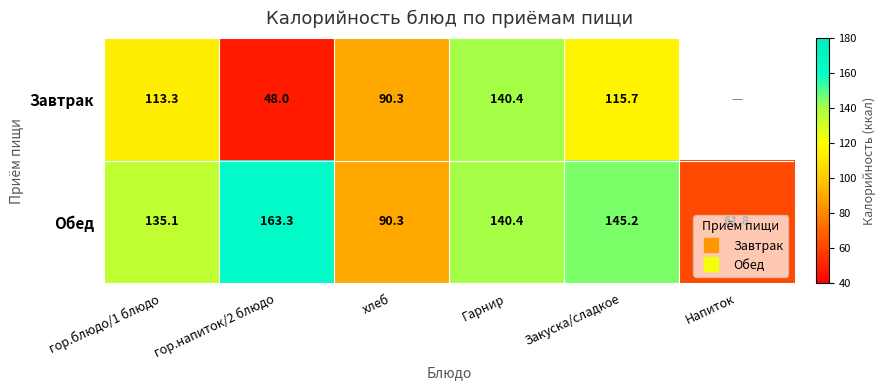

Which series has the largest range (max minus min)?

Обед